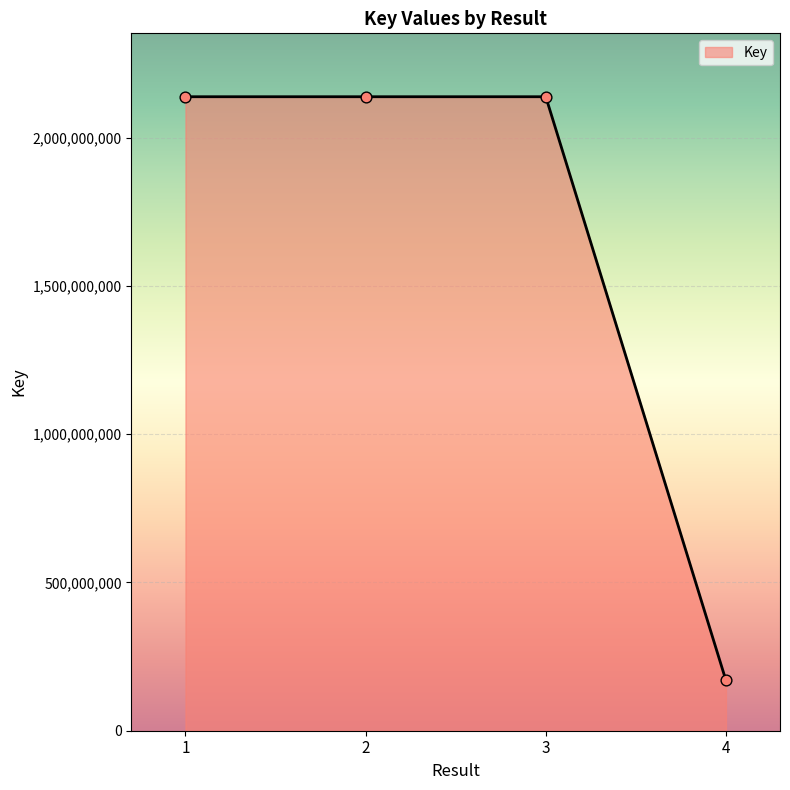

What is the change in value from 1 to 4?

-1968313235